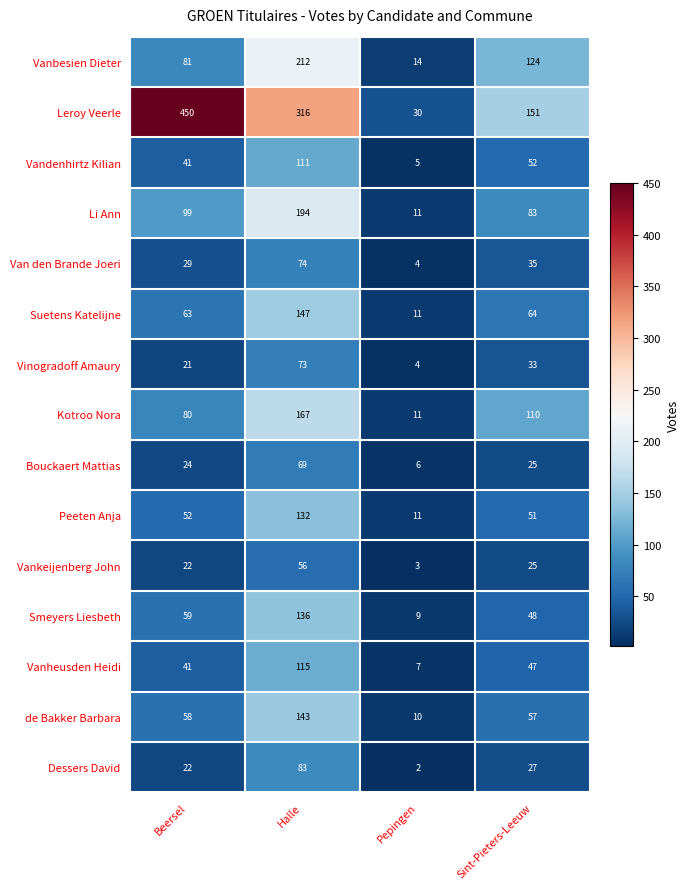

At which category does the chart reach its minimum across all series?

Pepingen